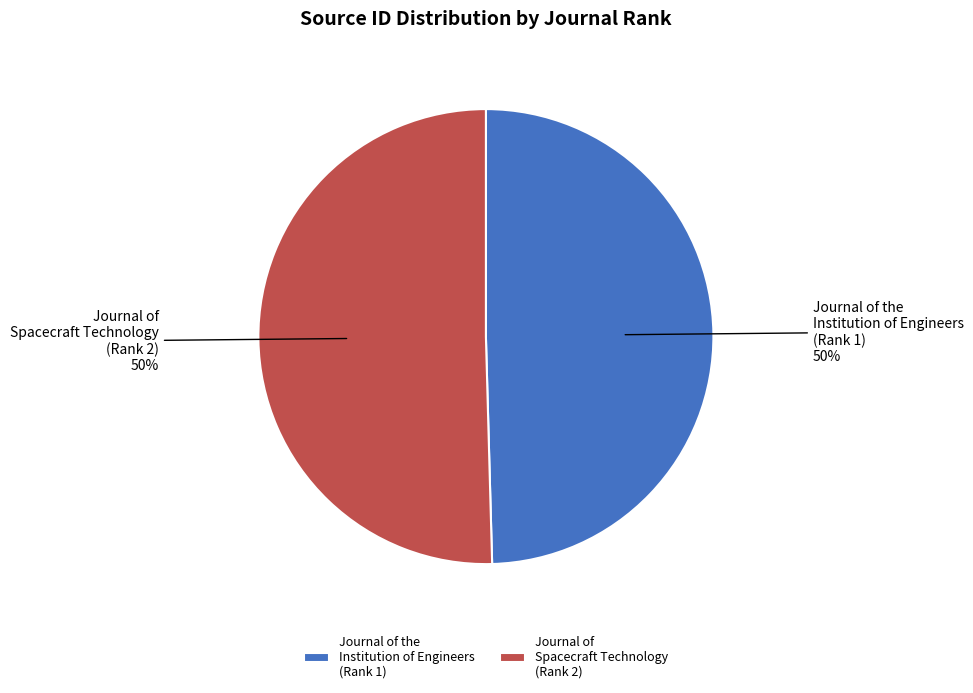

Do Journal of the Institution of Engineers (Rank 1) and Journal of Spacecraft Technology (Rank 2) together represent more than half of the pie?

Yes